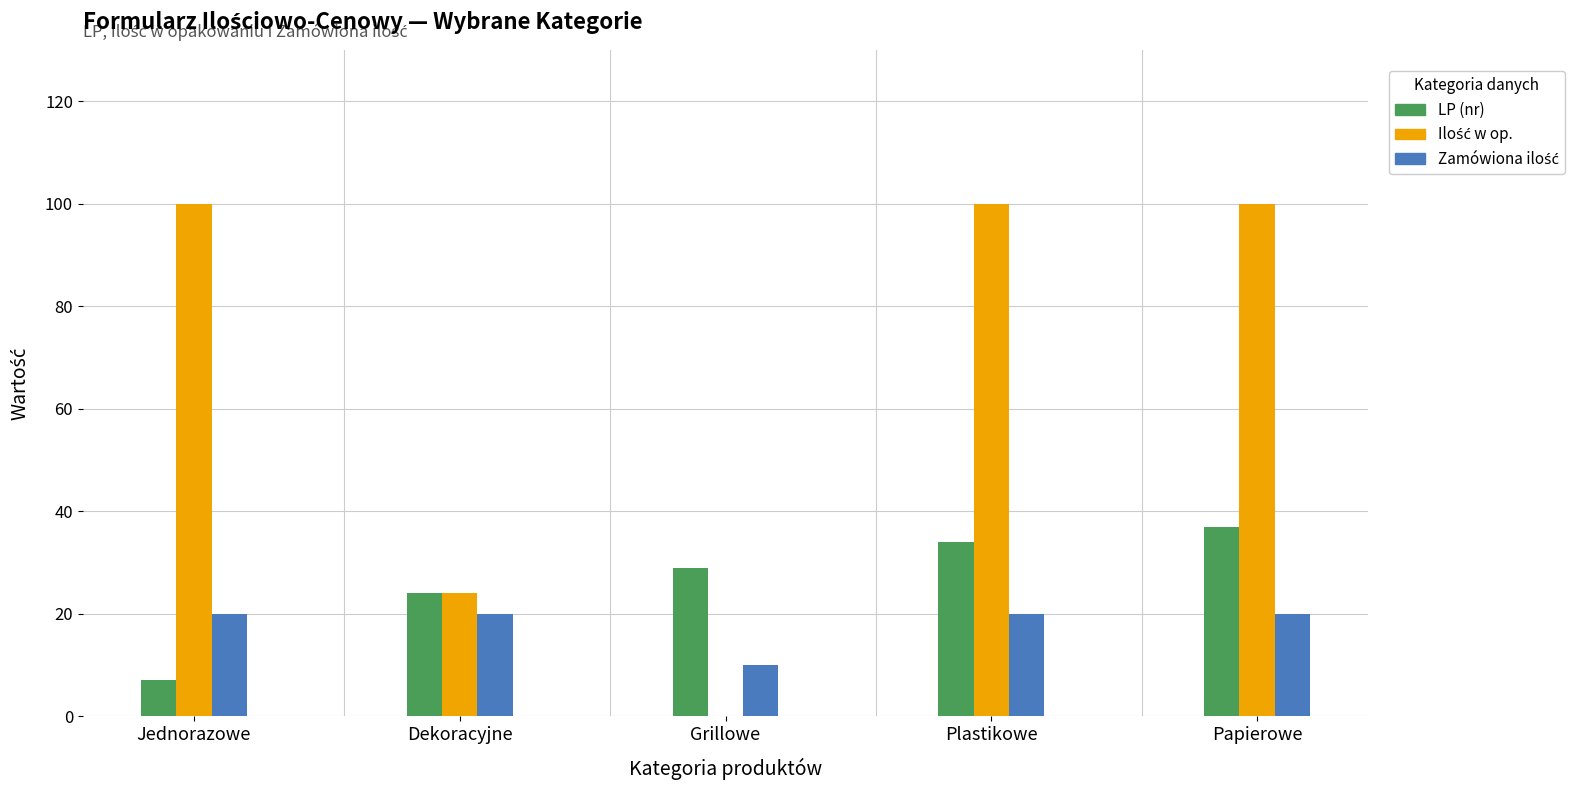

The value of LP (nr) at Dekoracyjne is 24. True or false?

True